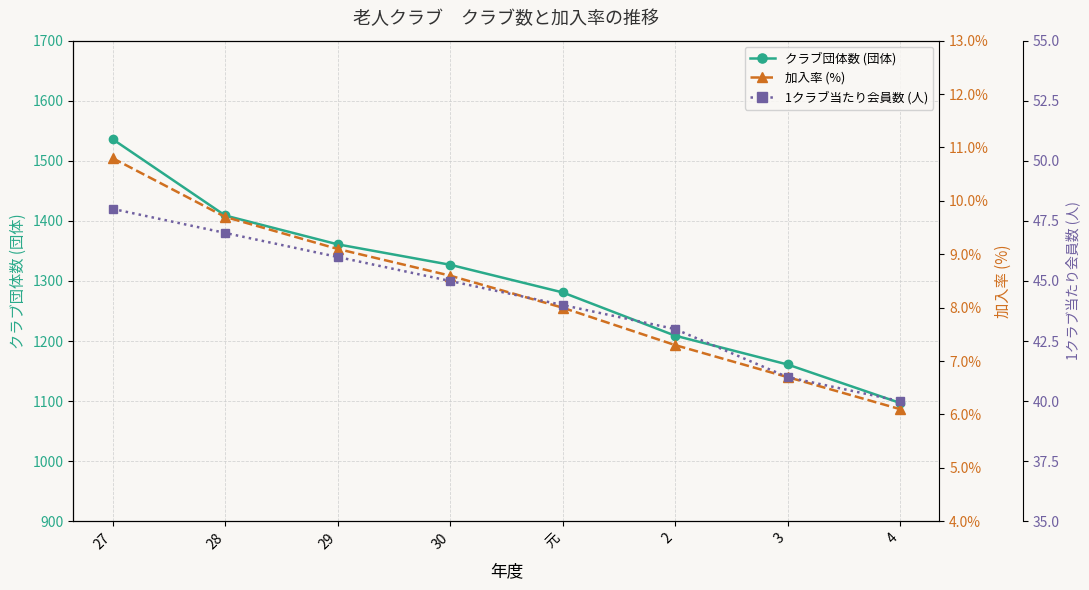

How many data points in クラブ団体数 (団体) are above 1327?

3